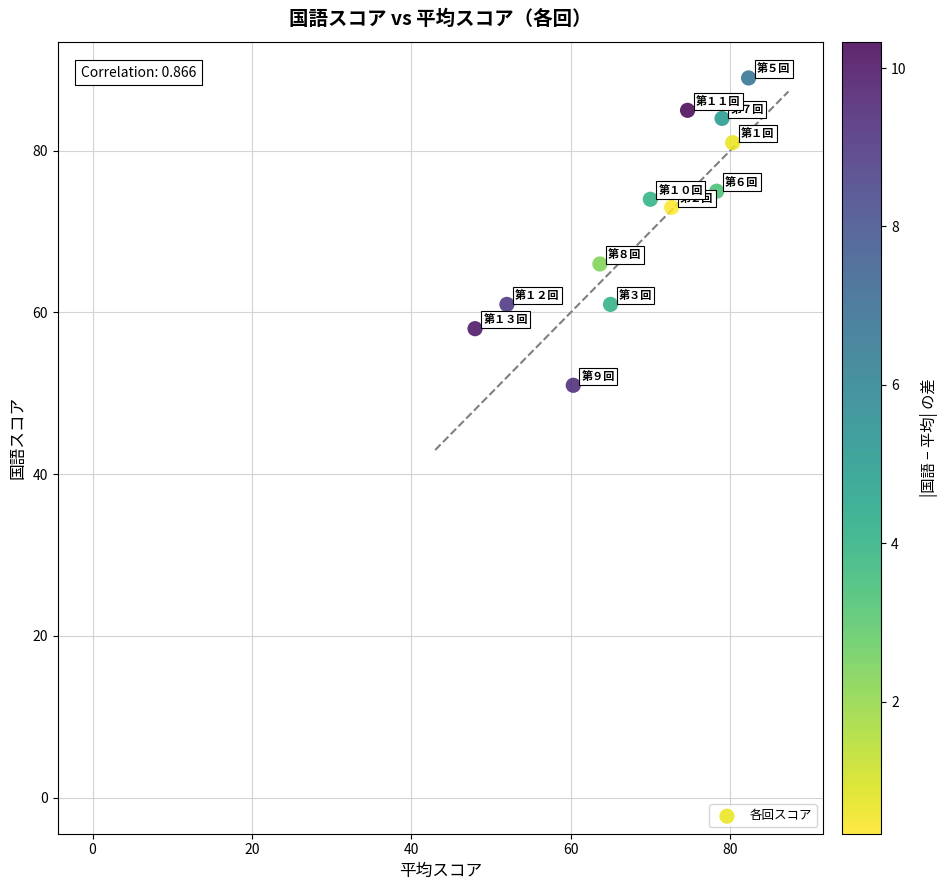

What is the average Y value?

72